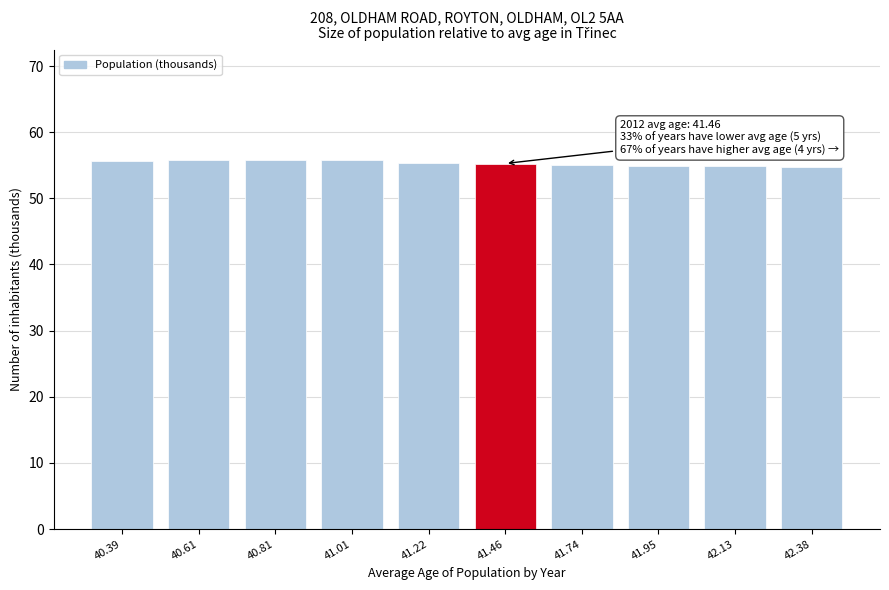

What is the minimum value shown in the chart?

54.7